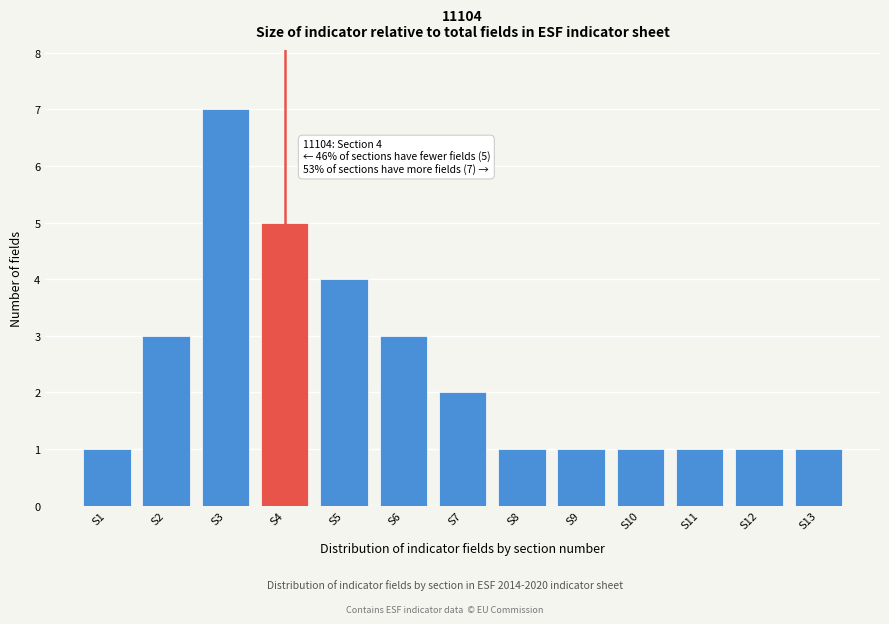

Reading left to right, transcribe all the data shown in this chart.

S1=1	S2=3	S3=7	S4=5	S5=4	S6=3	S7=2	S8=1	S9=1	S10=1	S11=1	S12=1	S13=1